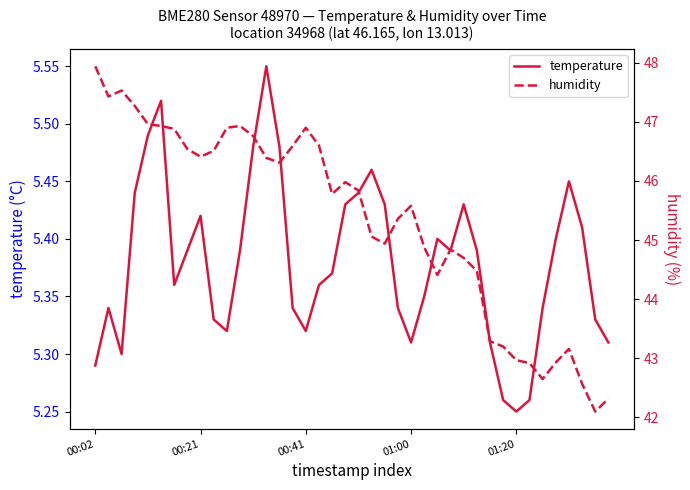

Is it true that temperature equals 2.9 at 00:41?

False